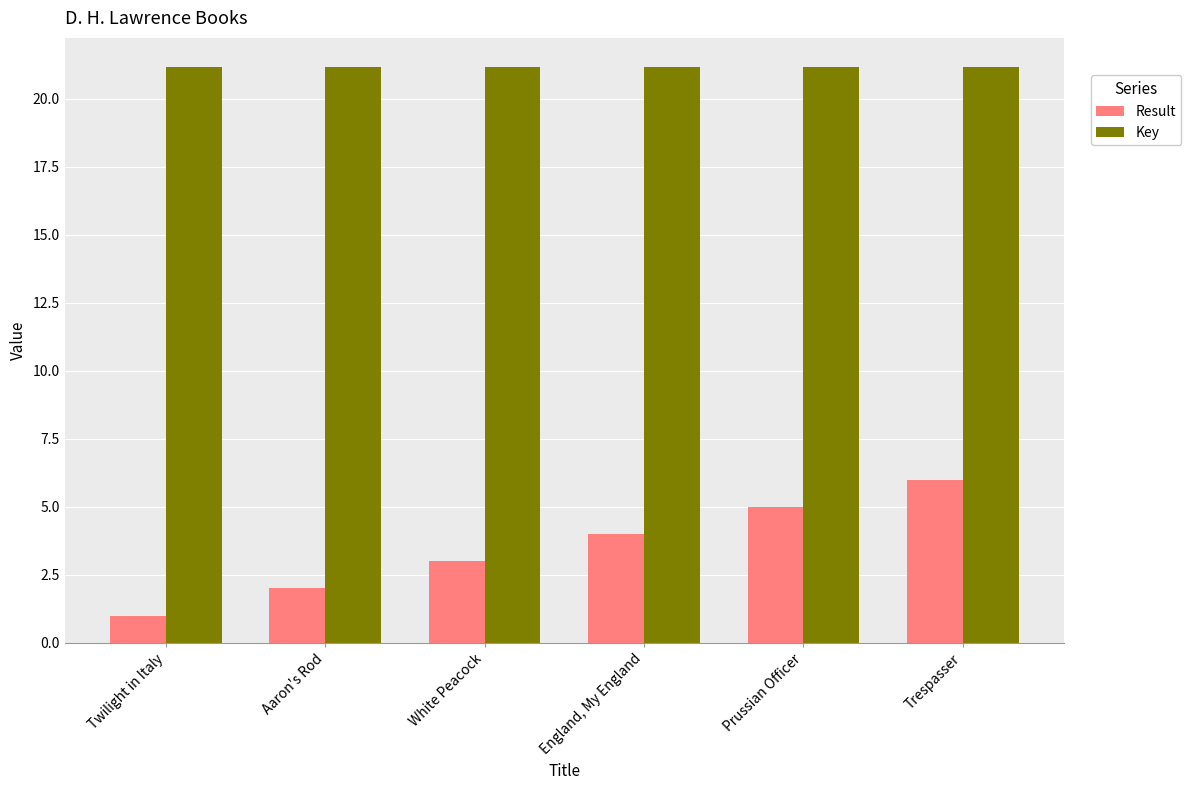

Are the bars grouped side by side (vs. stacked)?

Yes